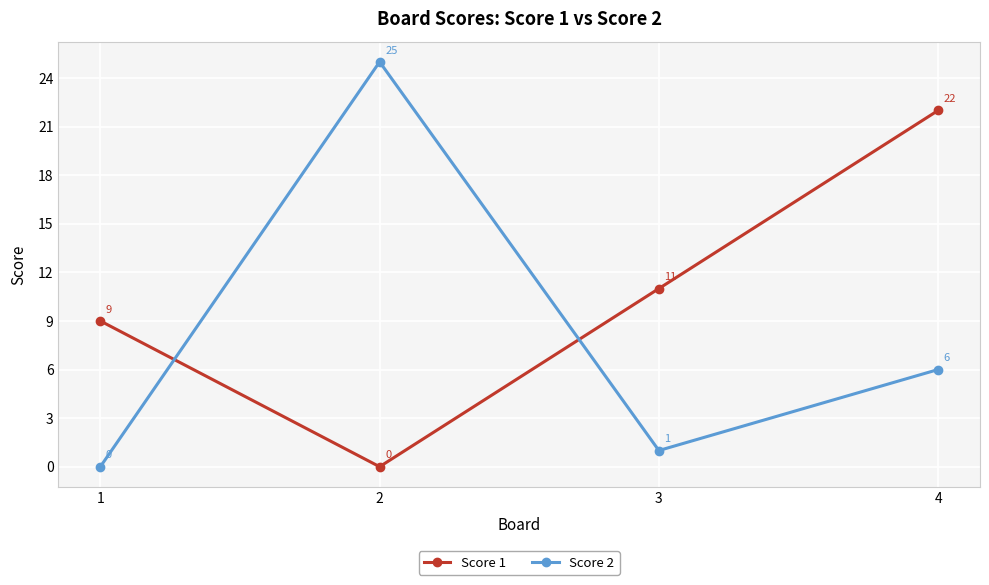

Reading left to right, what are all the values shown in this chart?

Score 1: 1=9	2=0	3=11	4=22
Score 2: 1=0	2=25	3=1	4=6